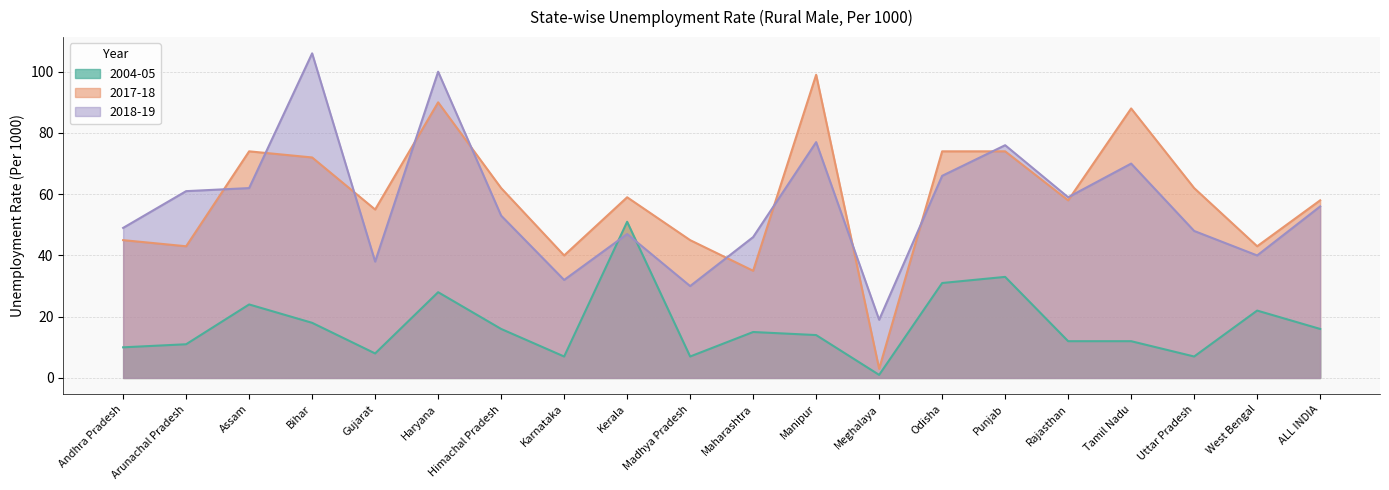

At which category is the sum across all series the highest?

Haryana